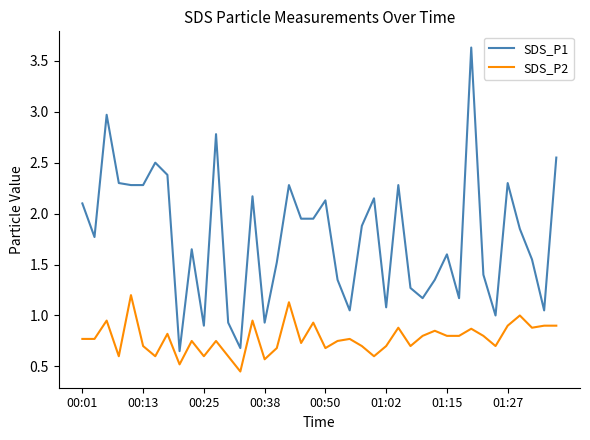

Which series has the largest total across all categories?

SDS_P1